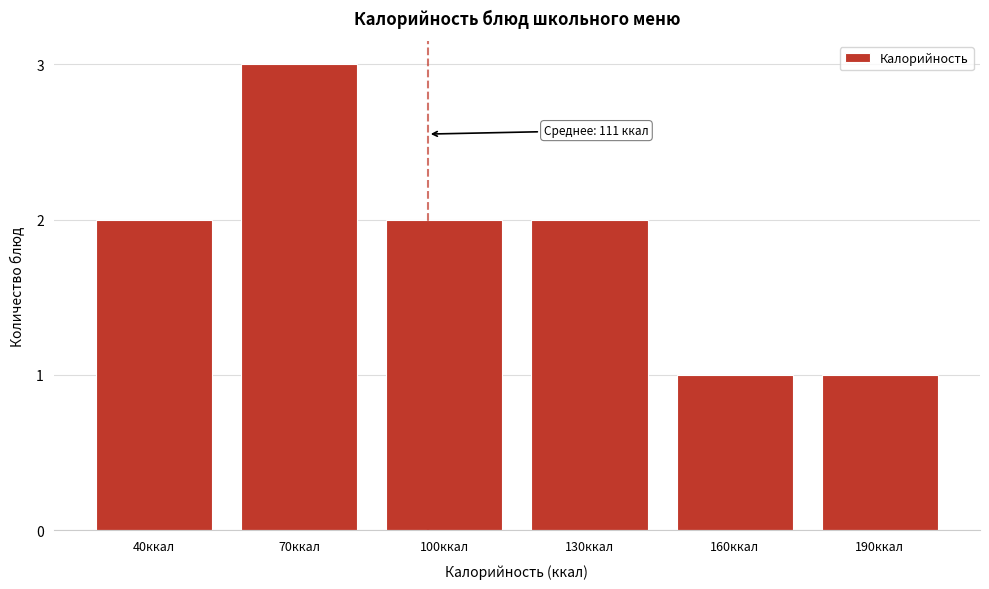

Reading right to left, what are all the values shown in this chart?

1	1	2	2	3	2